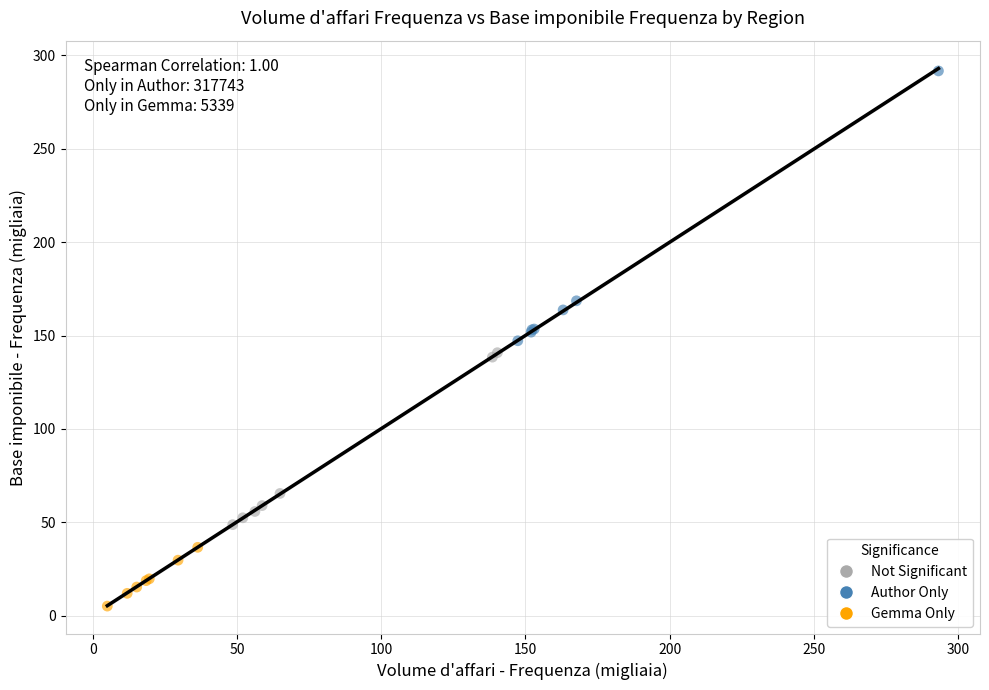

What are all the series names shown in the legend?

Not Significant, Author Only, Gemma Only